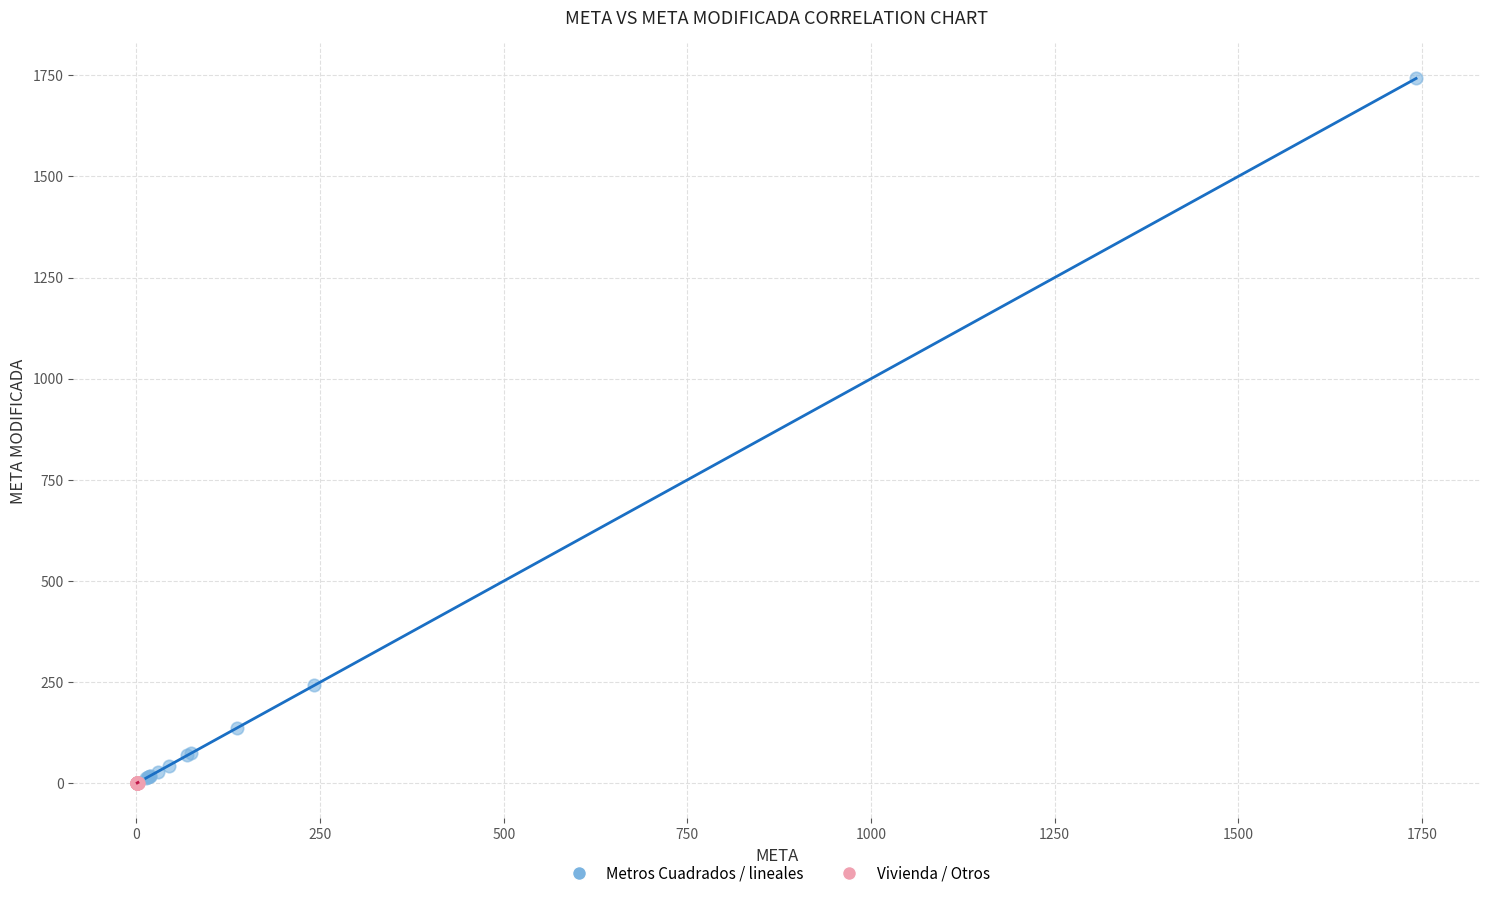

Which series has the widest spread of Y values?

Metros Cuadrados / lineales